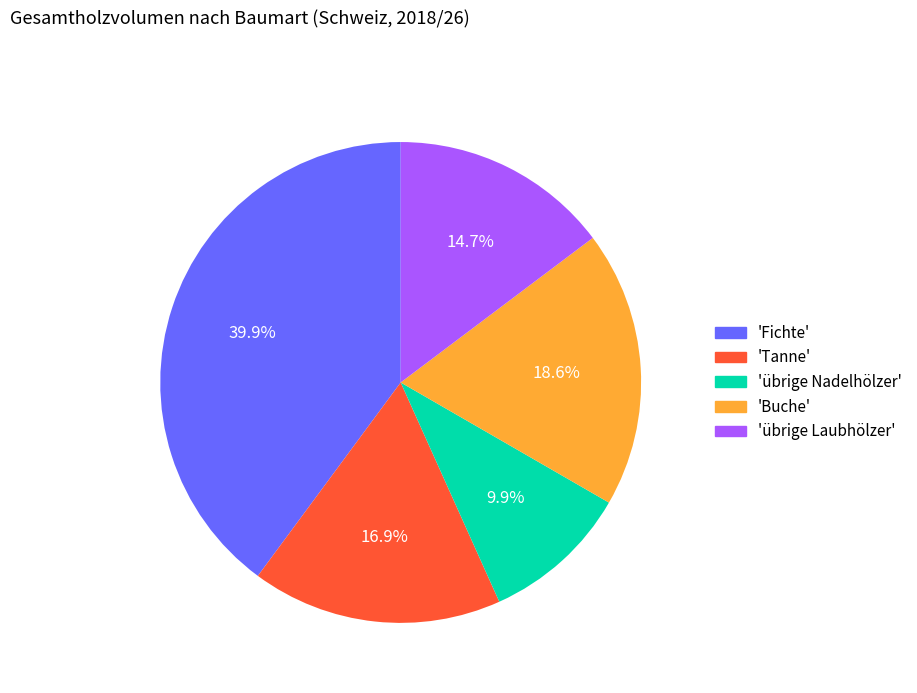

Does any single category account for the majority?

No